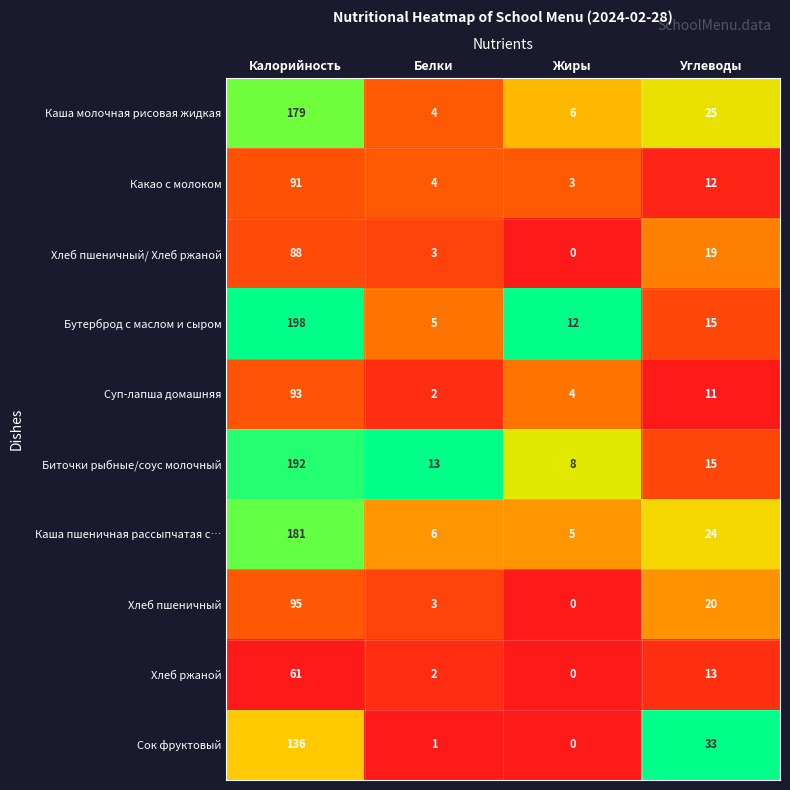

Which label corresponds to the smallest value in the chart?

Жиры